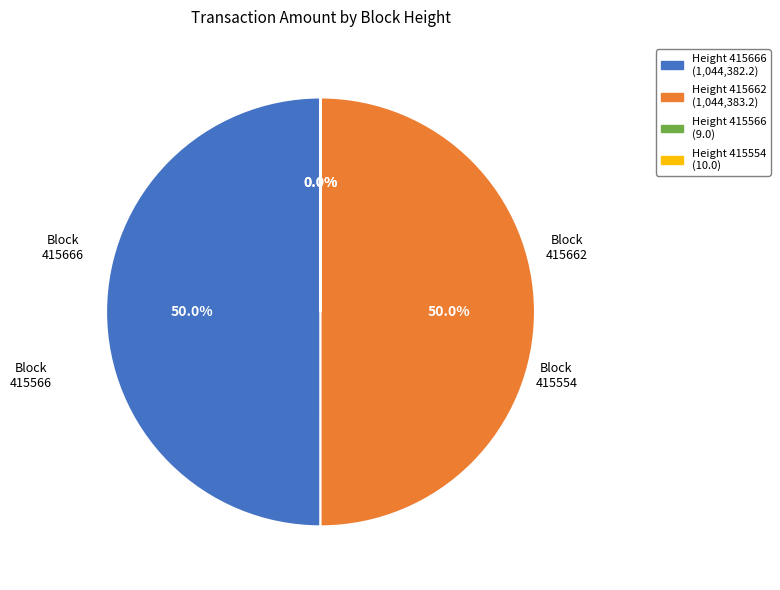

How many segments does this pie chart have?

4